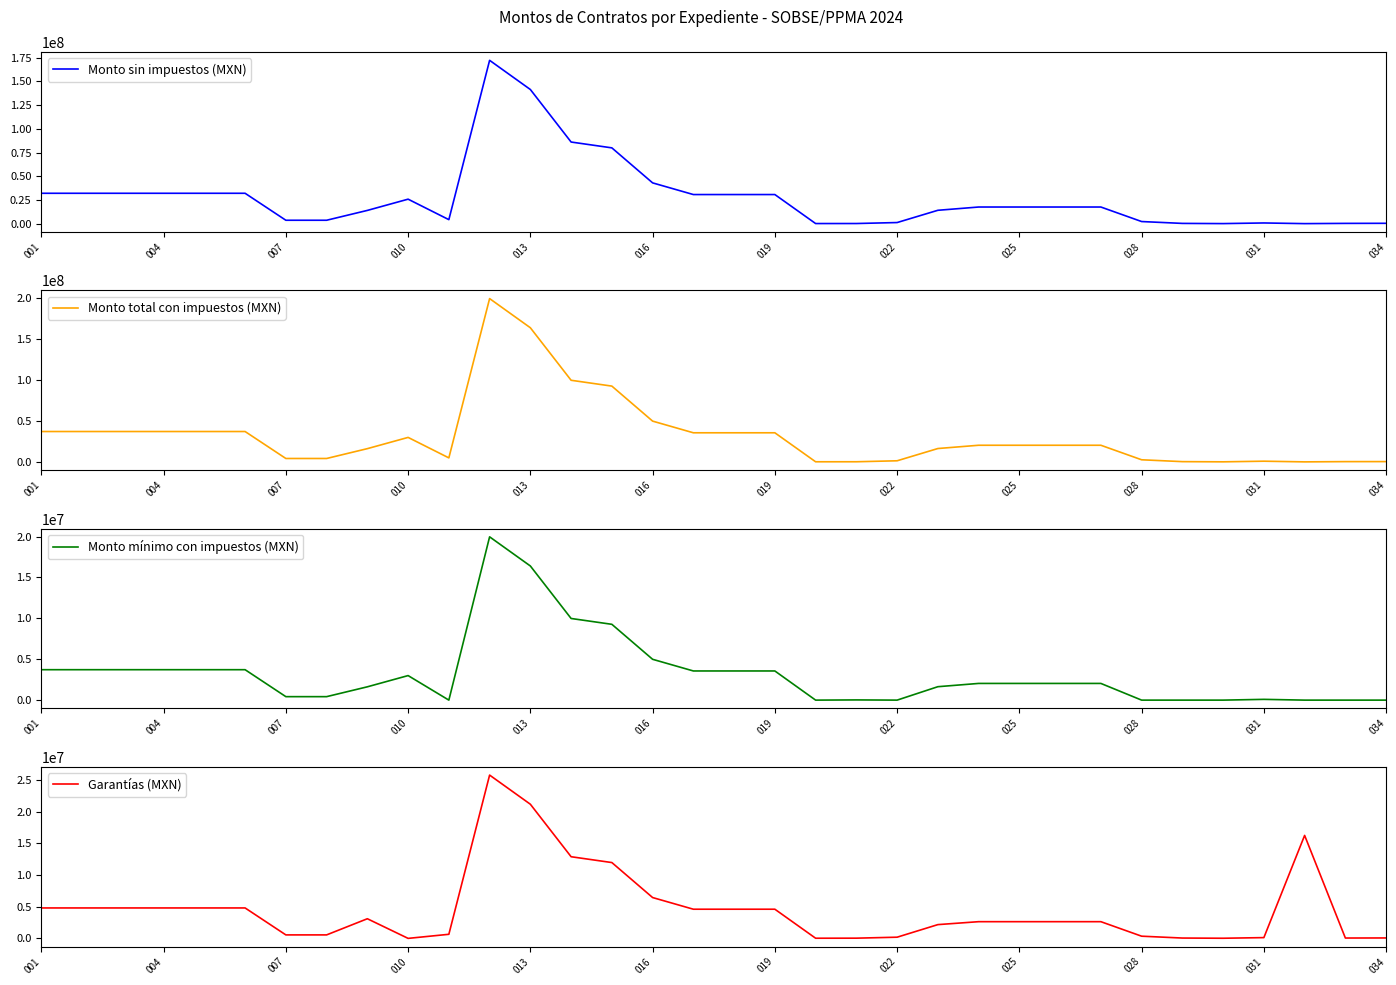

What is the highest value of the Monto sin impuestos (MXN) series?

172075260.0